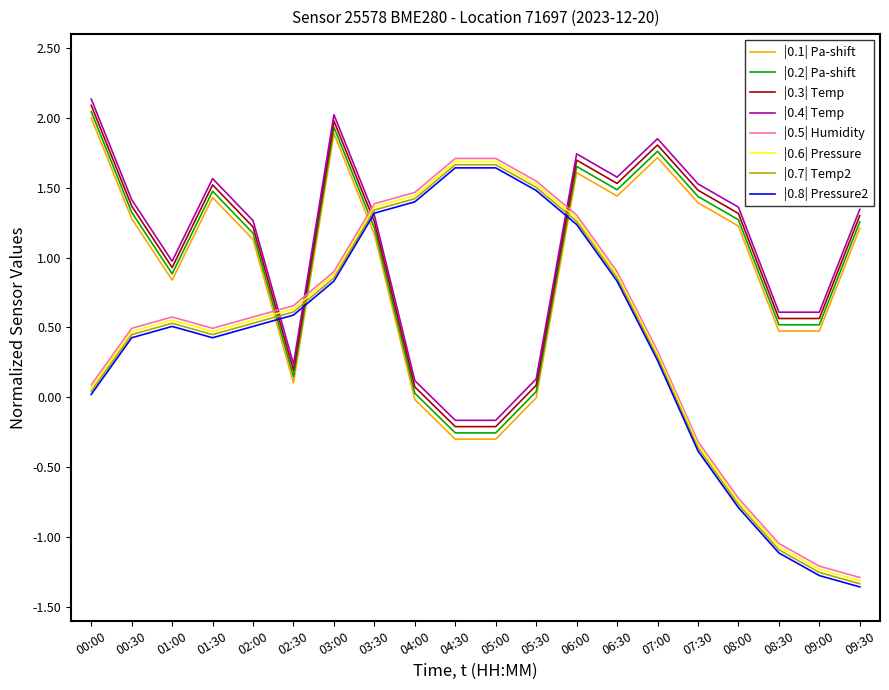

True or false: |0.5| Humidity has a value of 1.3 at 06:00.

True